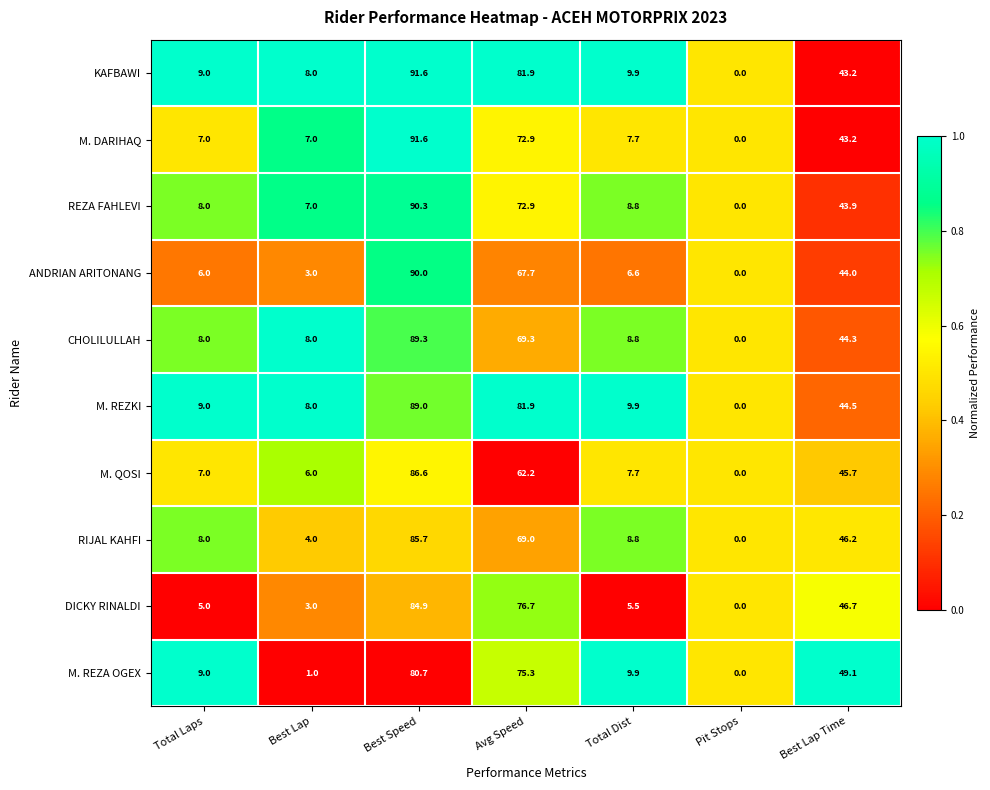

True or false: M. DARIHAQ has a value of 72.9 at Avg Speed.

True